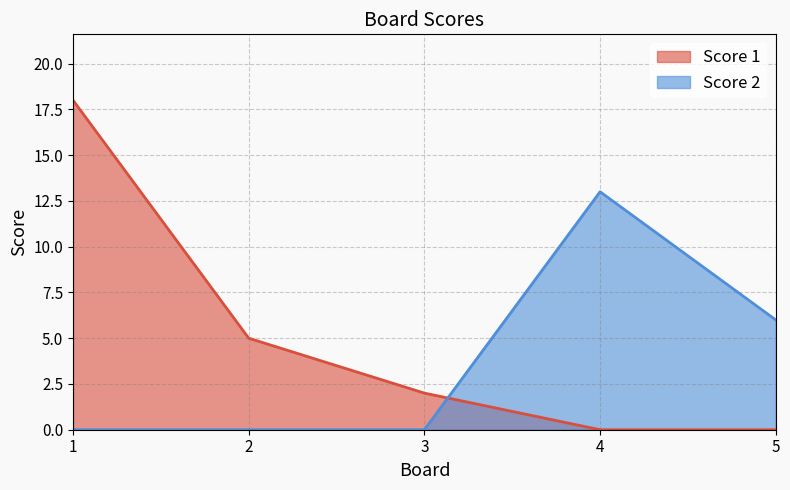

The Score 2 series shows 13 at 4. True or false?

True